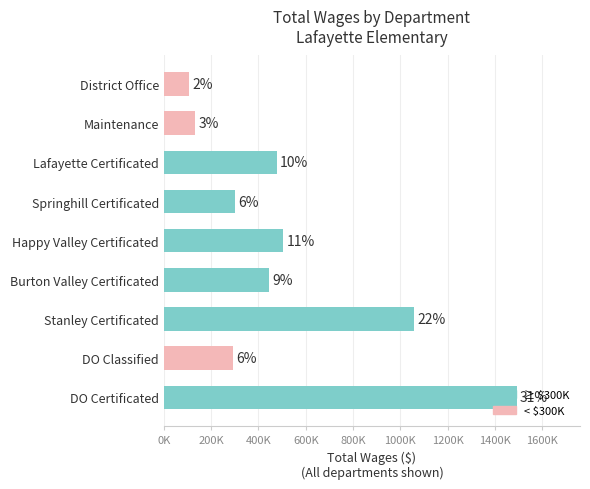

What is the minimum value shown in the chart?

104328